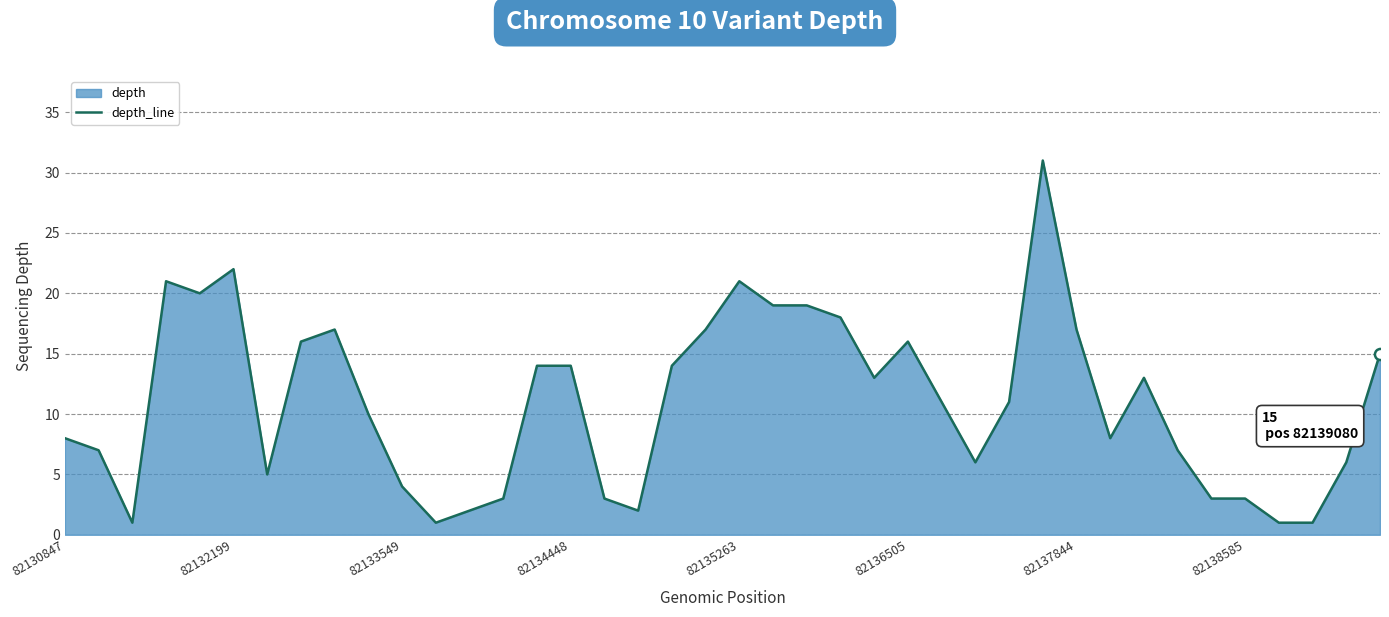

What is the maximum value shown in the chart?

31